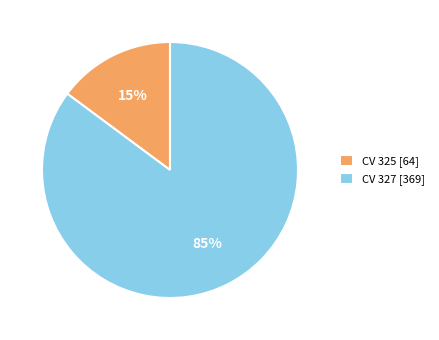

Approximately how many times larger is the value at CV 327 [369] compared to CV 325 [64]?

5.7